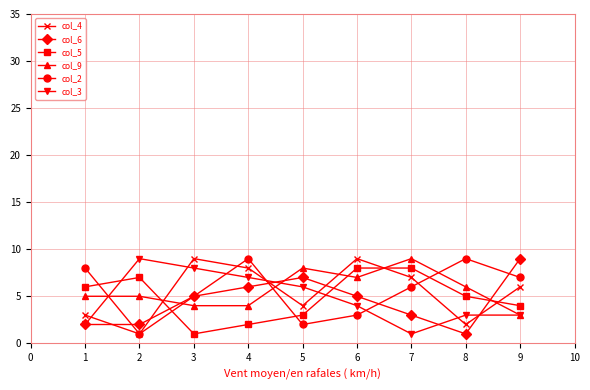

The col_2 series shows 16 at 6. True or false?

False